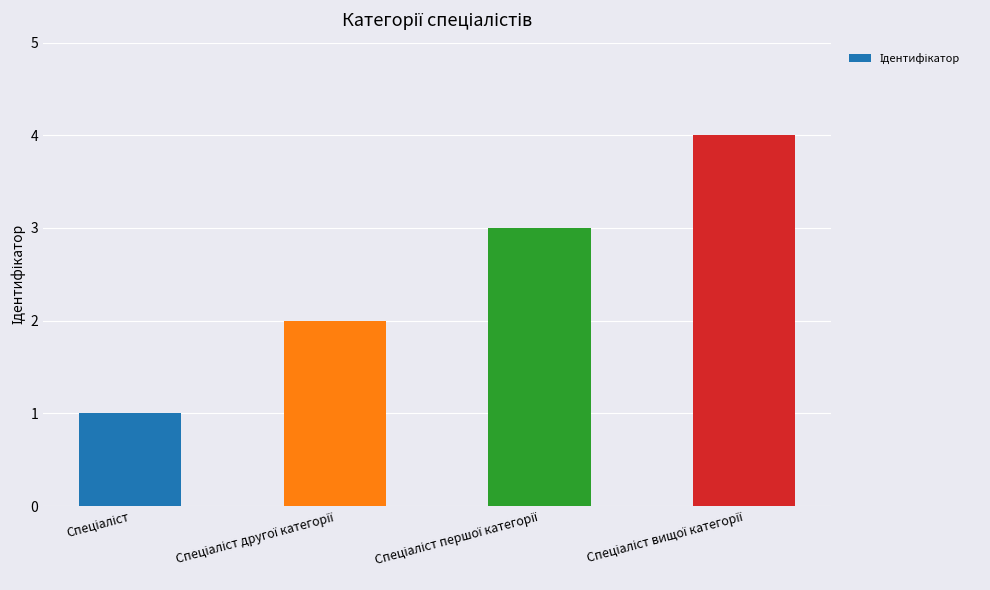

How many data points are less than 3?

2